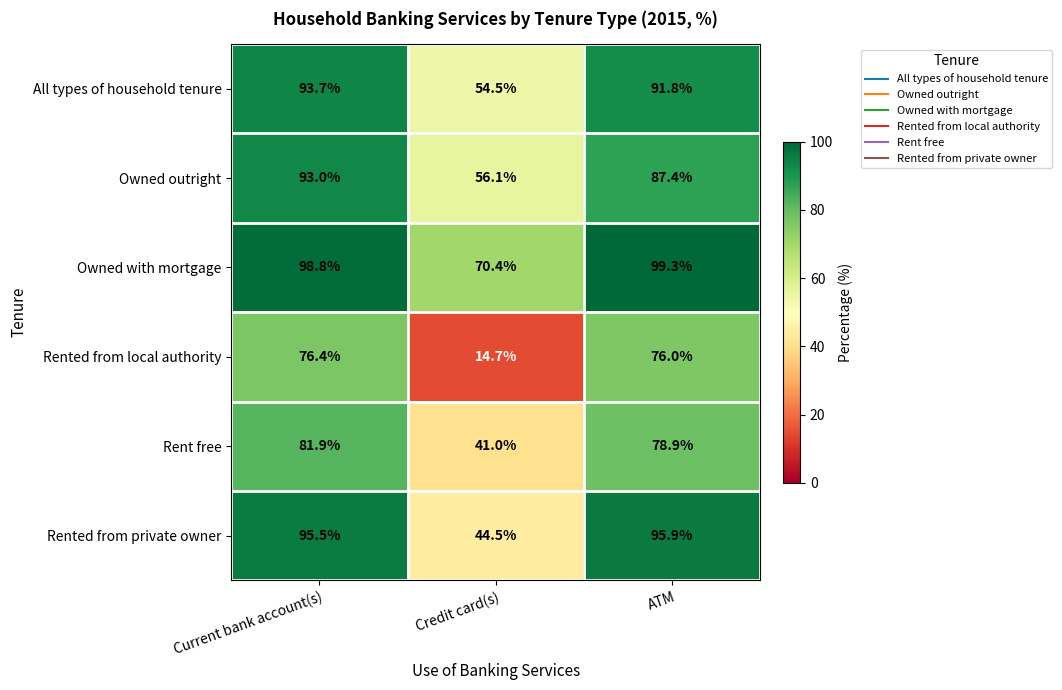

Between Current bank account(s) and Credit card(s), which series saw the biggest shift?

Rented from local authority